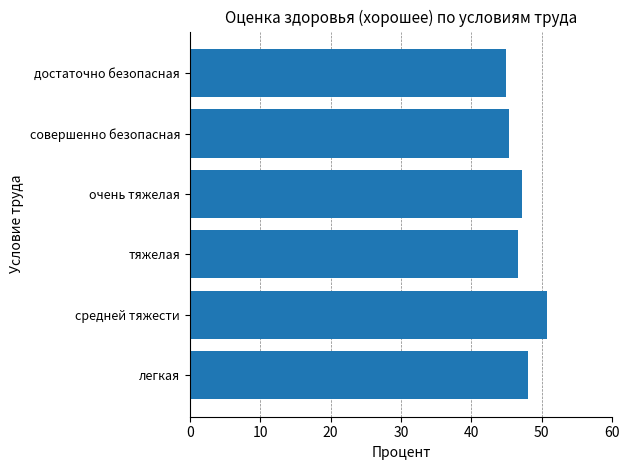

Are the bars horizontal?

Yes